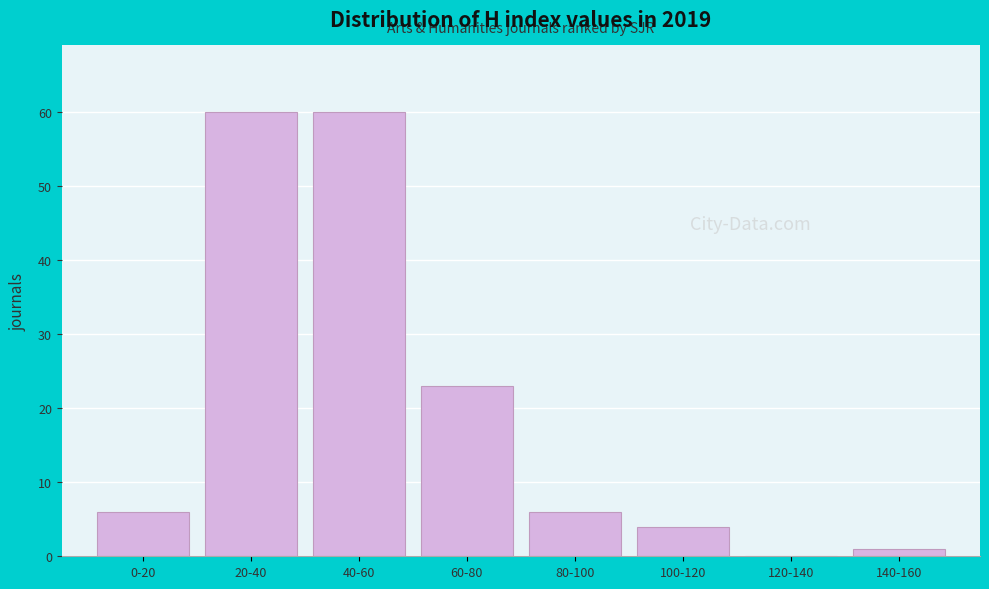

Reading left to right, transcribe all the data shown in this chart.

0-20=6	20-40=60	40-60=60	60-80=23	80-100=6	100-120=4	120-140=0	140-160=1